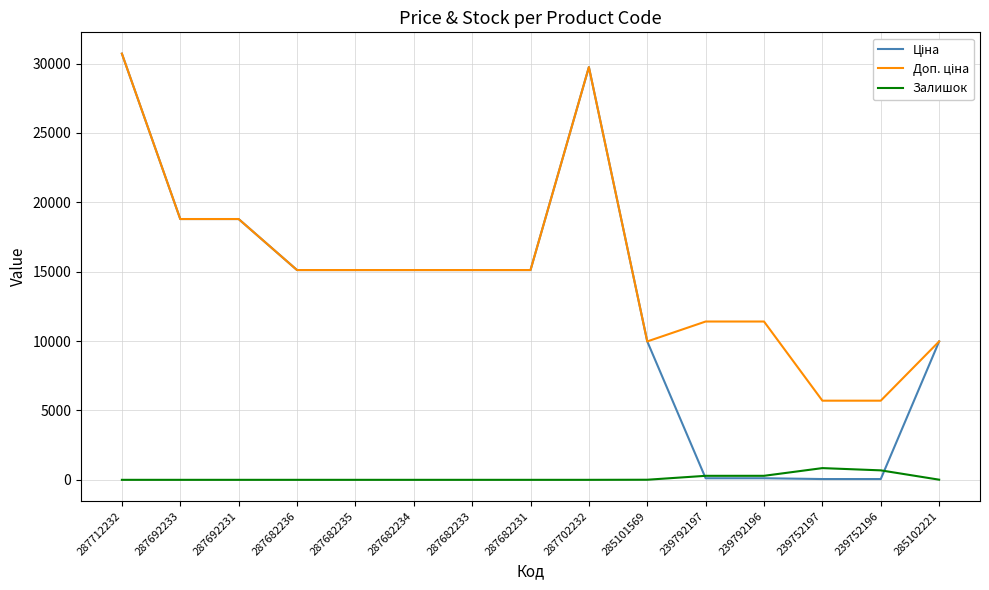

What is the greatest value displayed?

30717.1